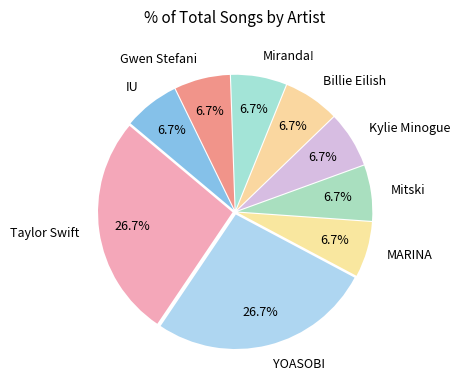

How many segments does this pie chart have?

9